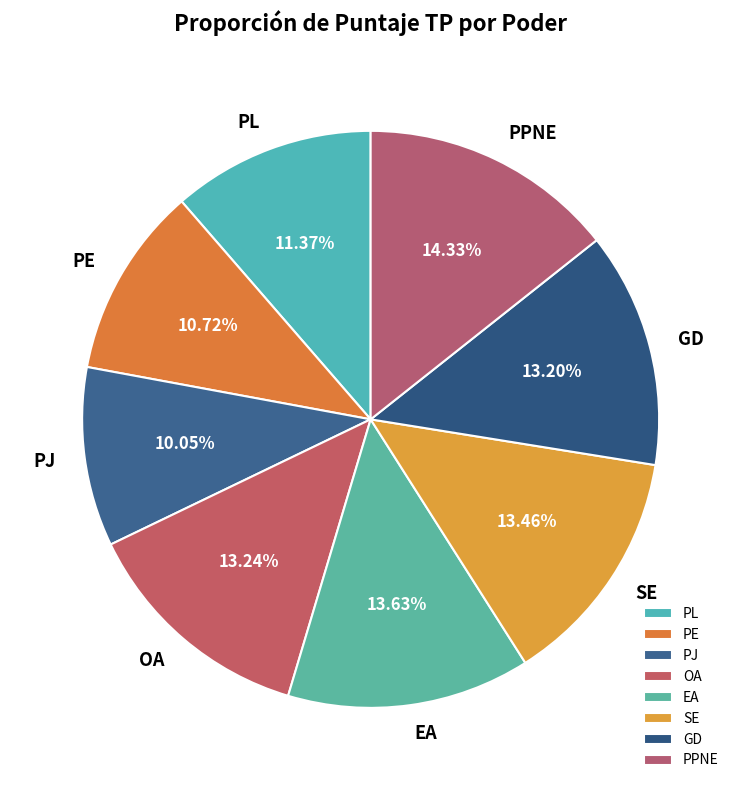

To the nearest percent, what is the combined percentage of PL and PPNE?

26%